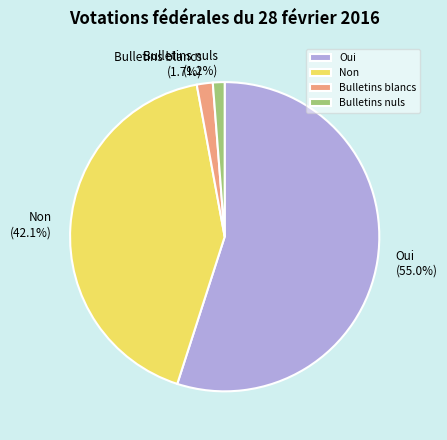

True or false: Oui accounts for 67% of the total.

False